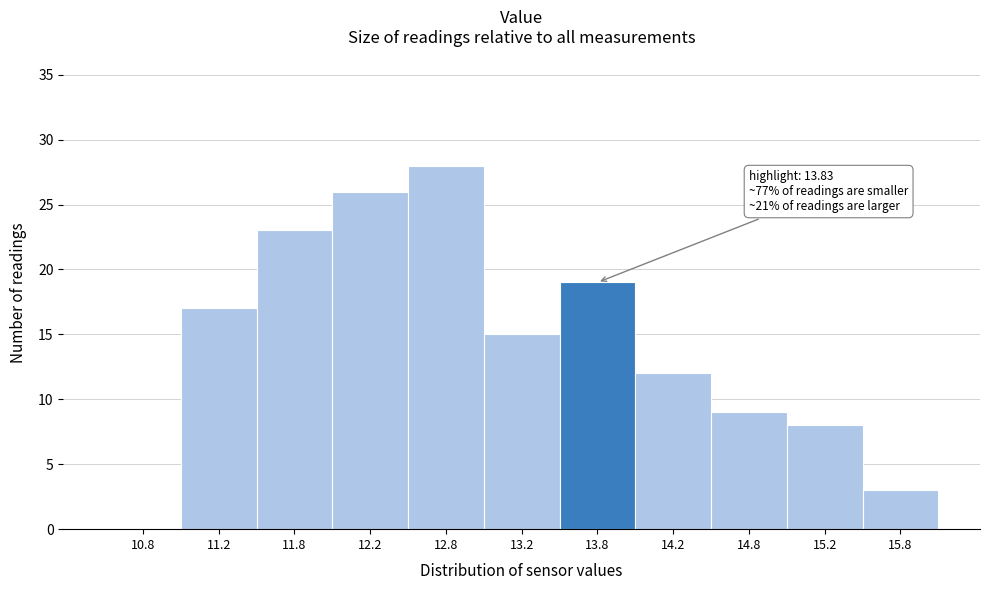

Which range on the x-axis has the tallest bar?

12.5 to 13.0